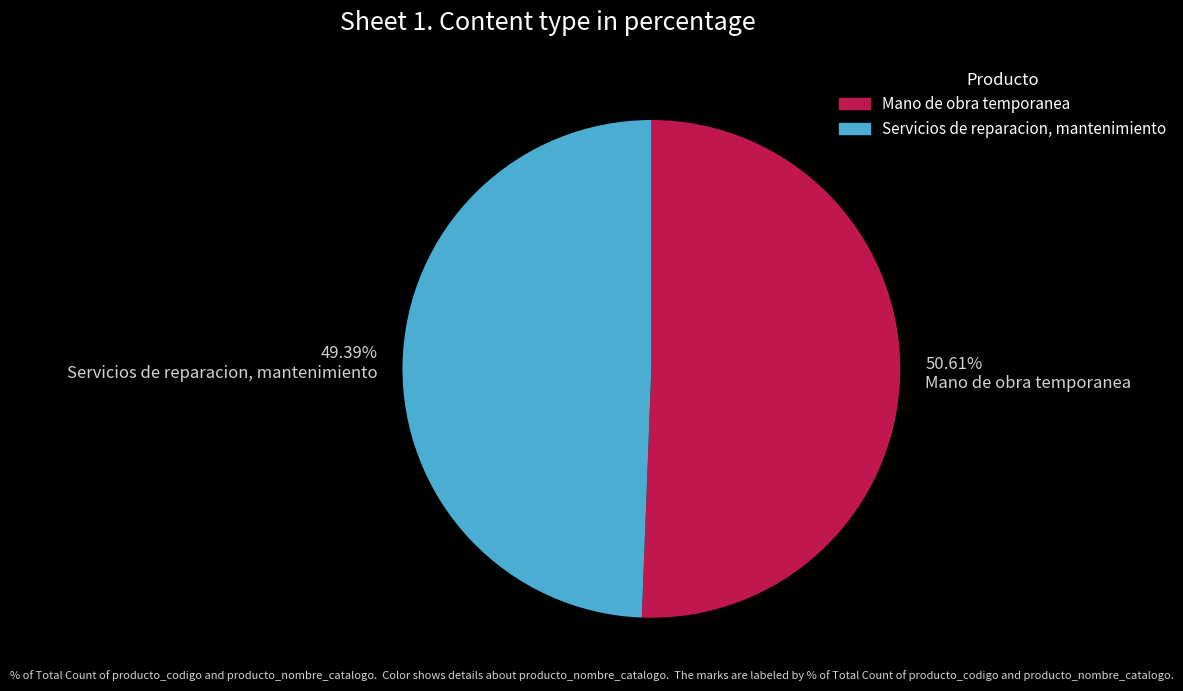

How many segments does this pie chart have?

2